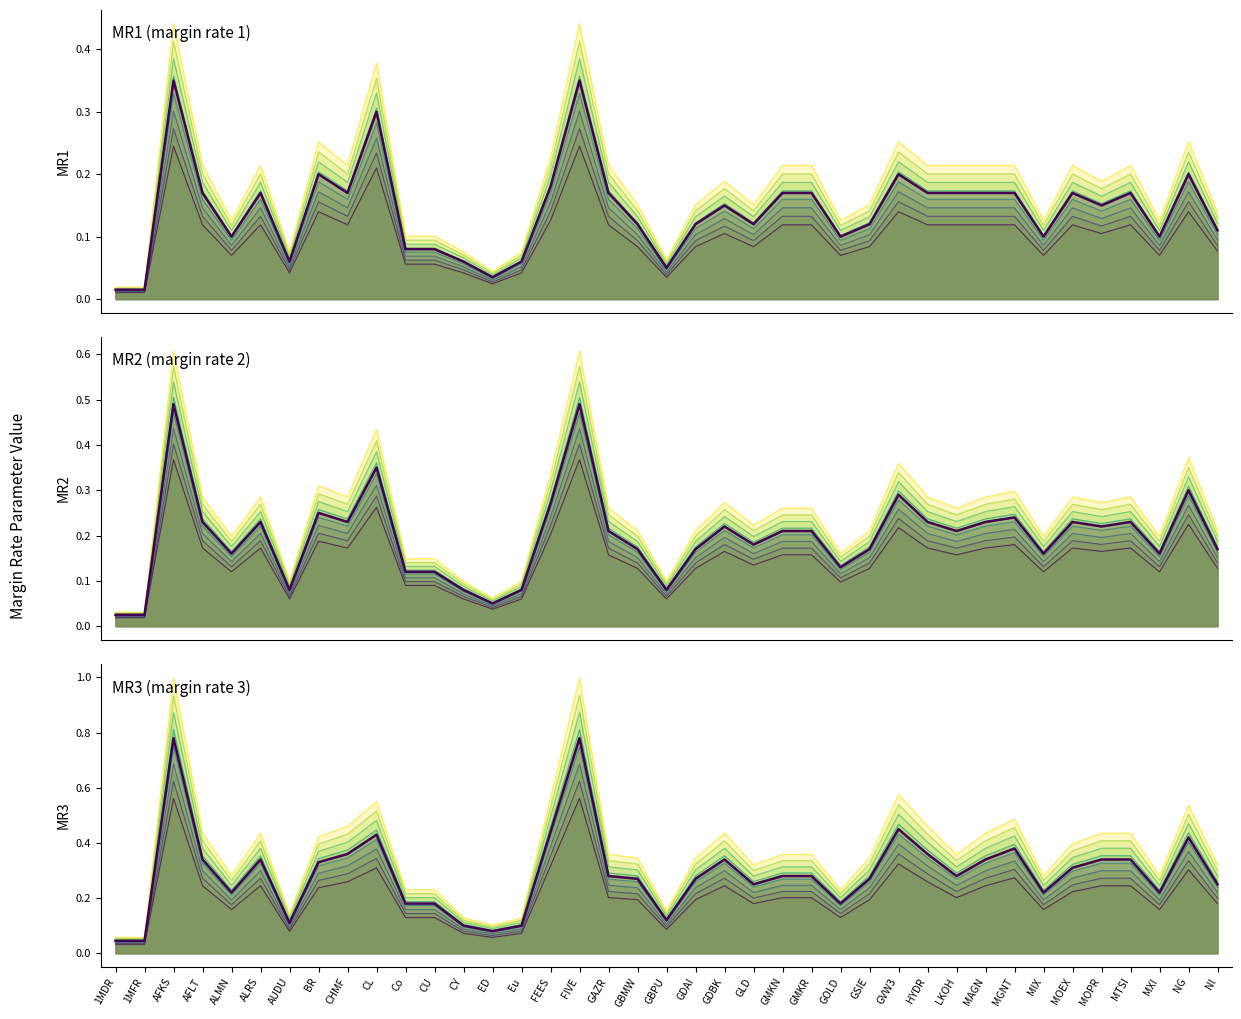

True or false: MR1 has more than 2 interior local peaks.

True